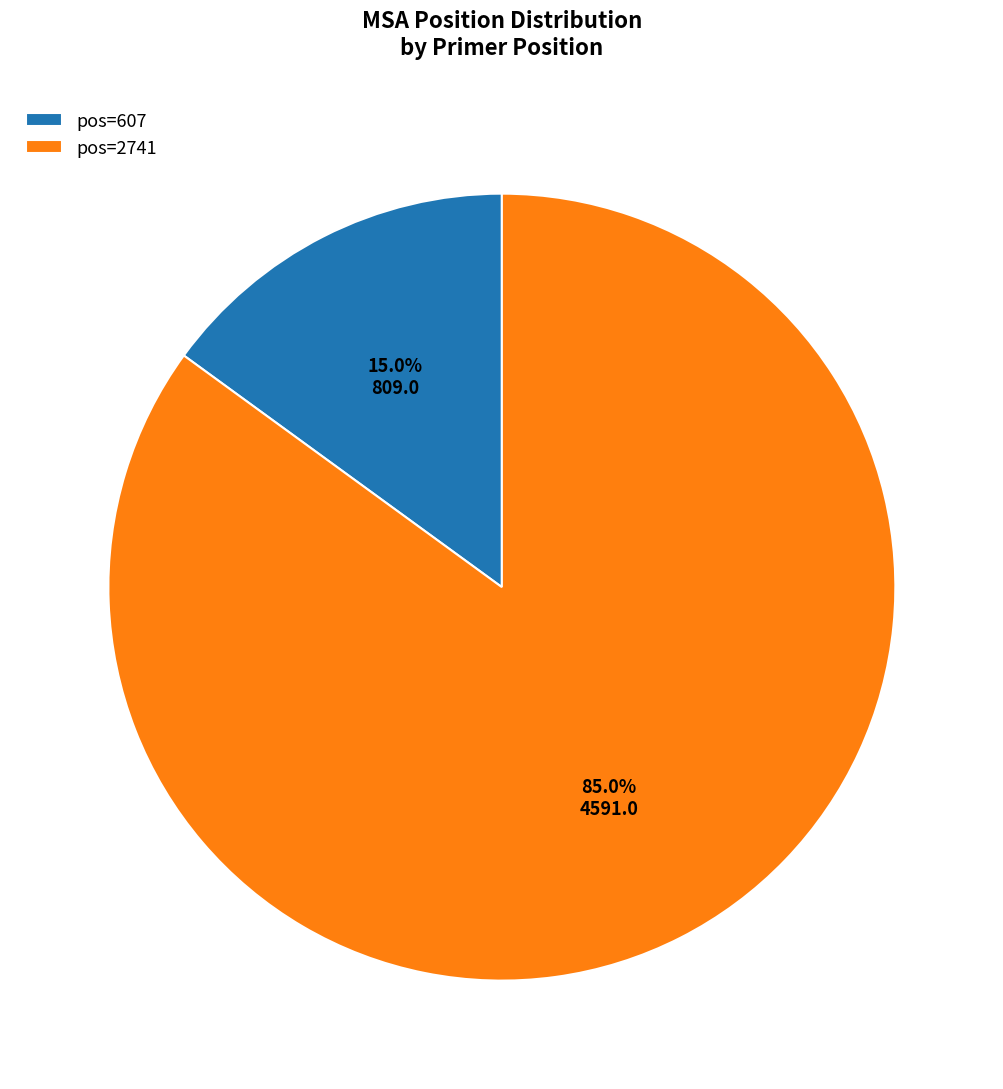

Which has a higher value, pos=607 or pos=2741?

pos=2741